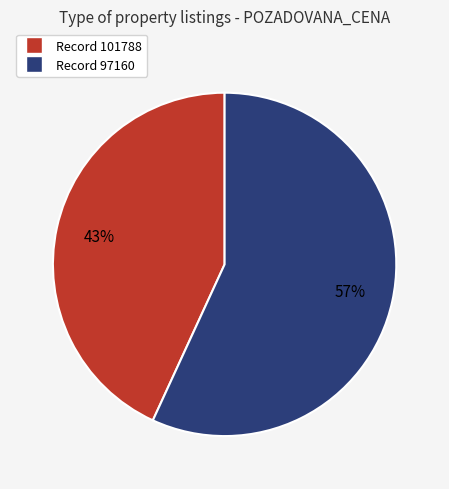

Is there a majority slice in this chart?

Yes